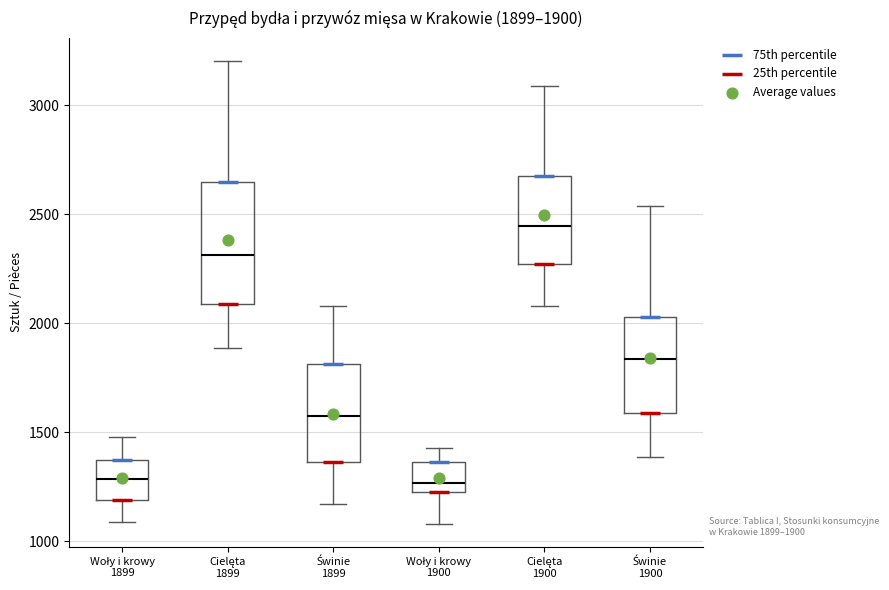

Which box is the tallest, from its lower edge to its upper edge?

Cielęta 1899